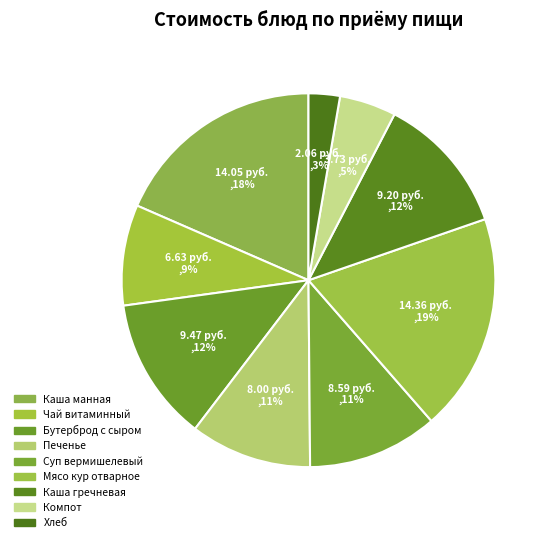

To the nearest percent, what is the average slice percentage?

11%